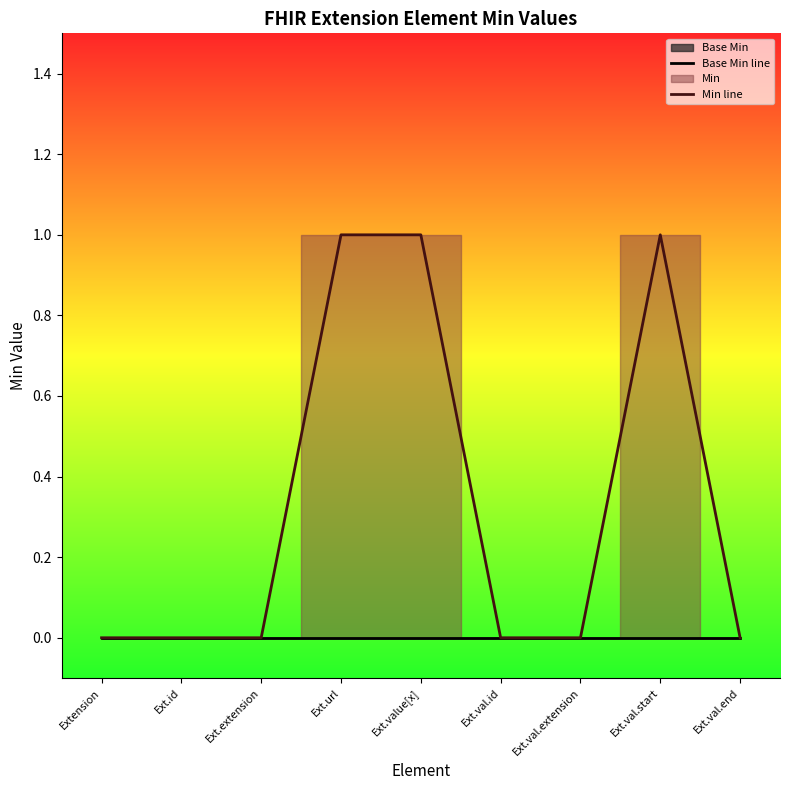

Reading left to right, transcribe all the data shown in this chart.

Base Min line: Extension=0	Ext.id=0	Ext.extension=0	Ext.url=0	Ext.value[x]=0	Ext.val.id=0	Ext.val.extension=0	Ext.val.start=0	Ext.val.end=0
Min line: Extension=0	Ext.id=0	Ext.extension=0	Ext.url=1	Ext.value[x]=1	Ext.val.id=0	Ext.val.extension=0	Ext.val.start=1	Ext.val.end=0